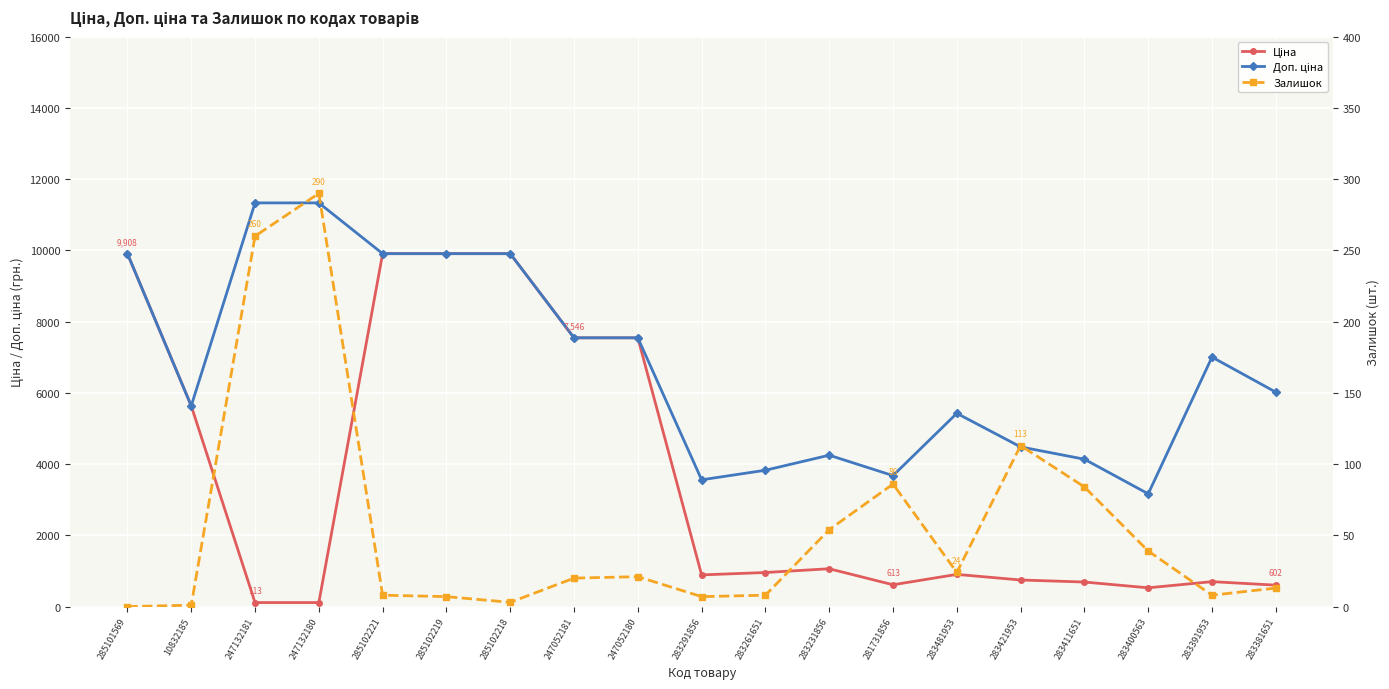

What is the approximate value of Ціна at 247052180?

7545.9